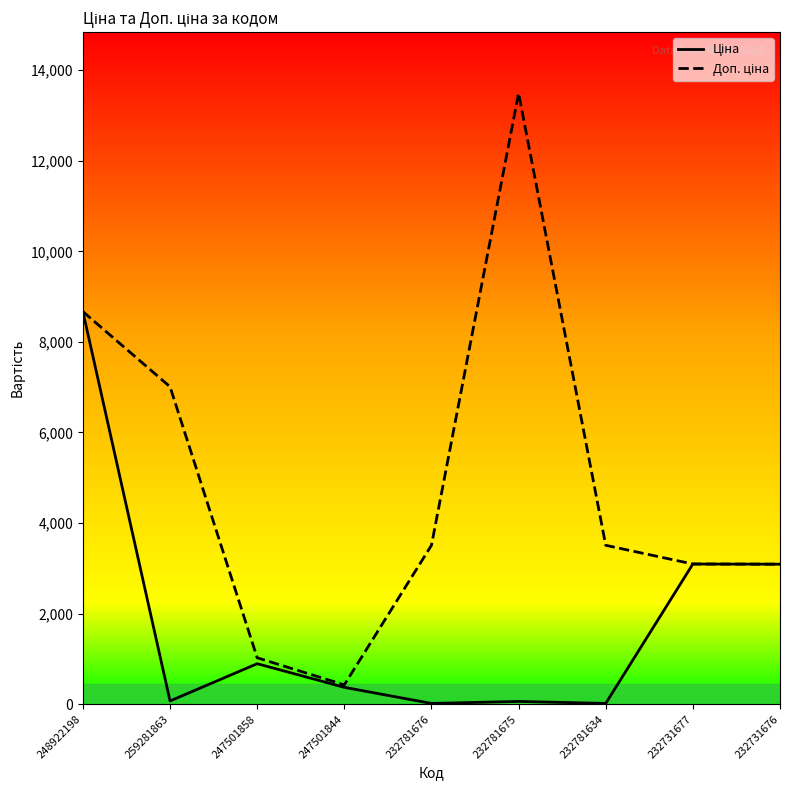

What is the spread (max minus min) of values at 247501844?

54.7